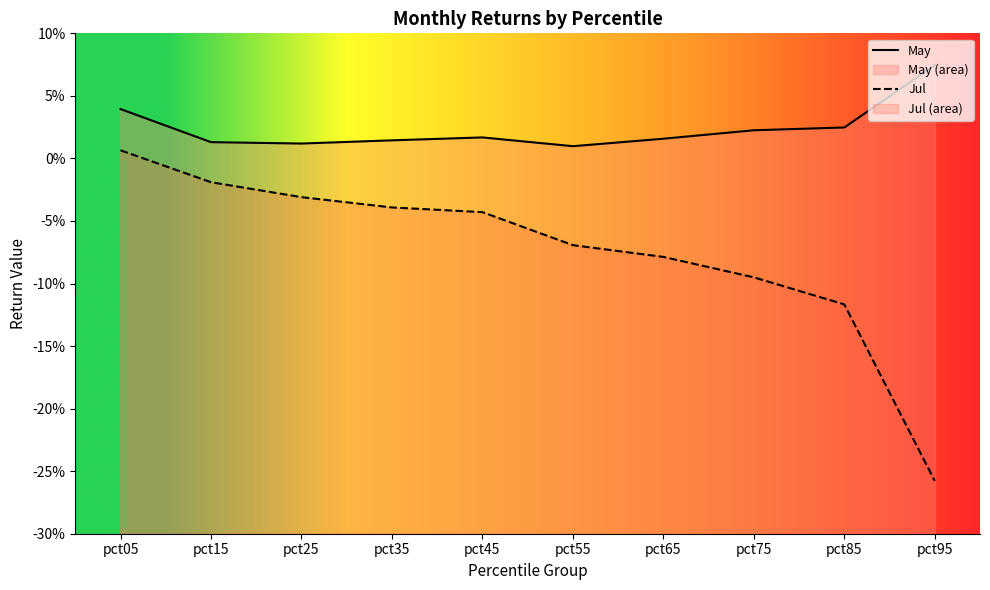

Rank the series at pct45 from highest to lowest value.

May, Jul